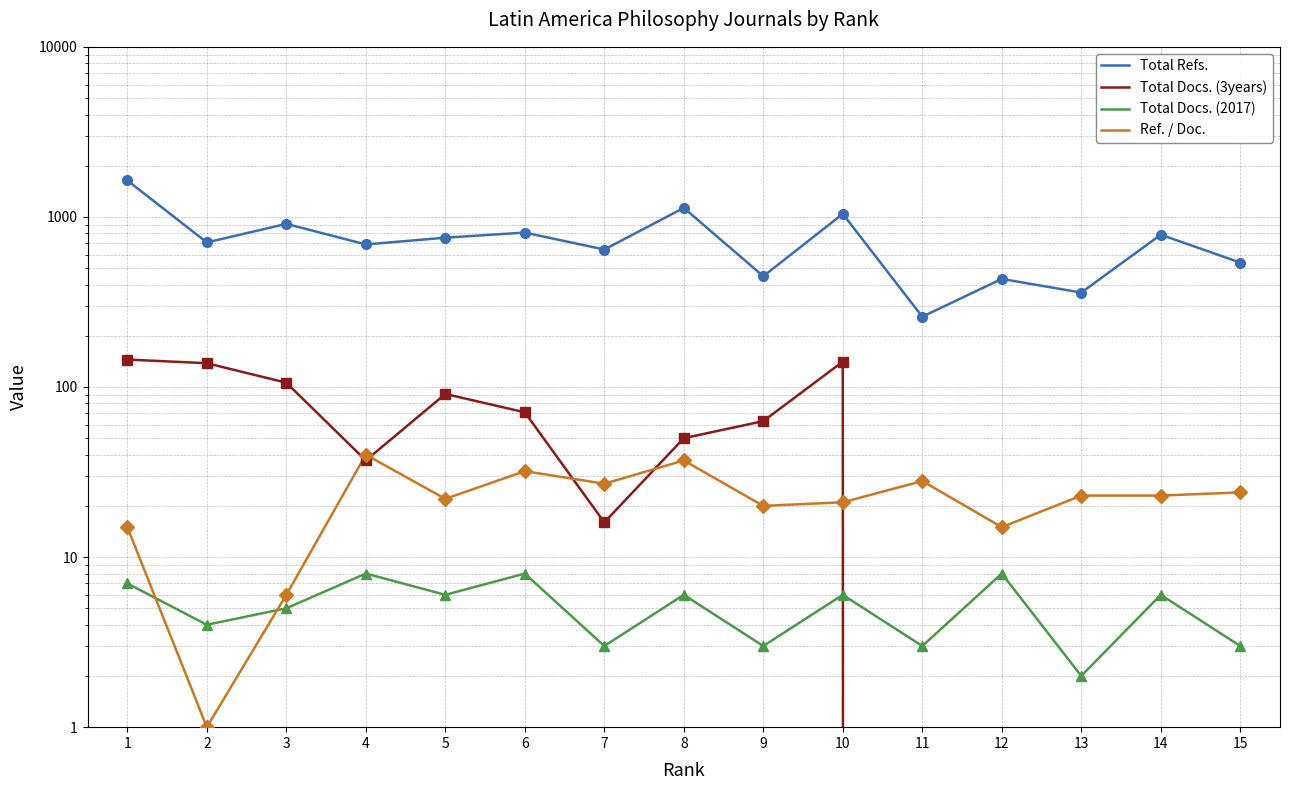

What is the highest value of the Total Docs. (3years) series?

145